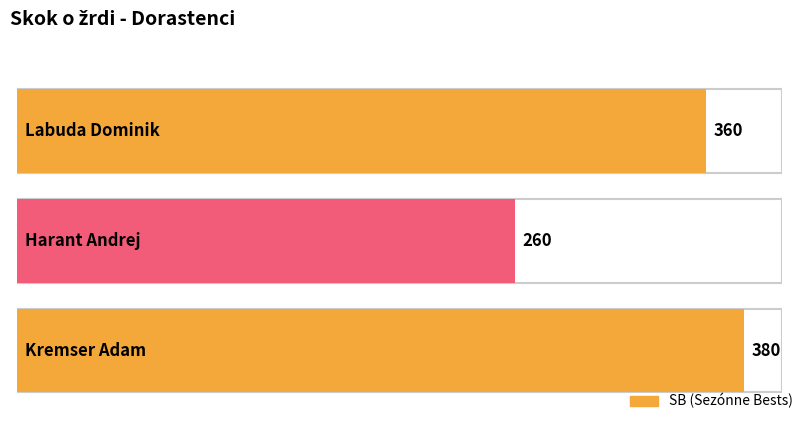

What is the sum of all values?

1000